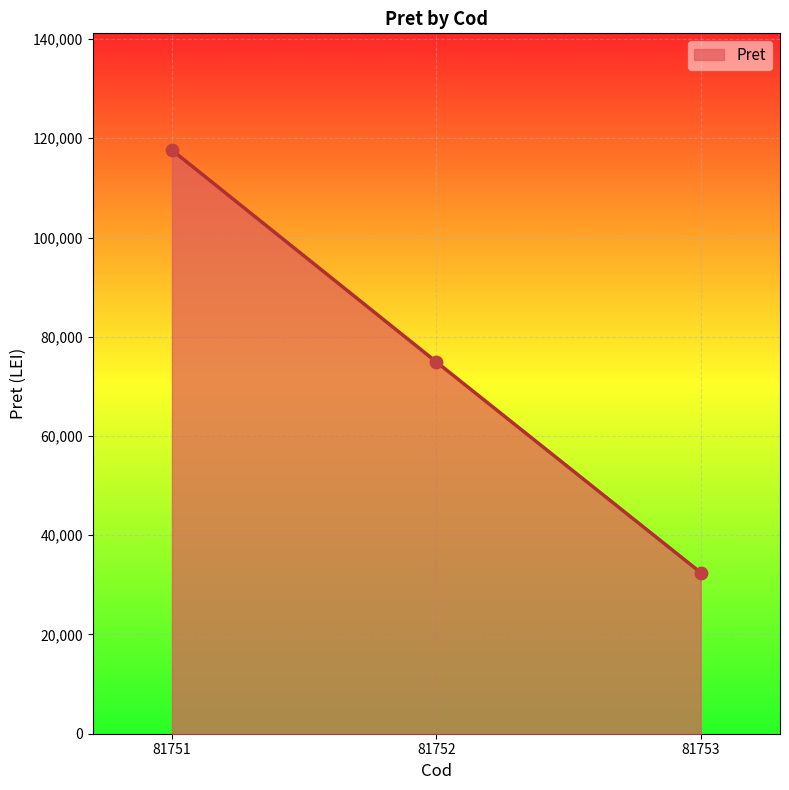

Which has a higher value, 81753 or 81751?

81751